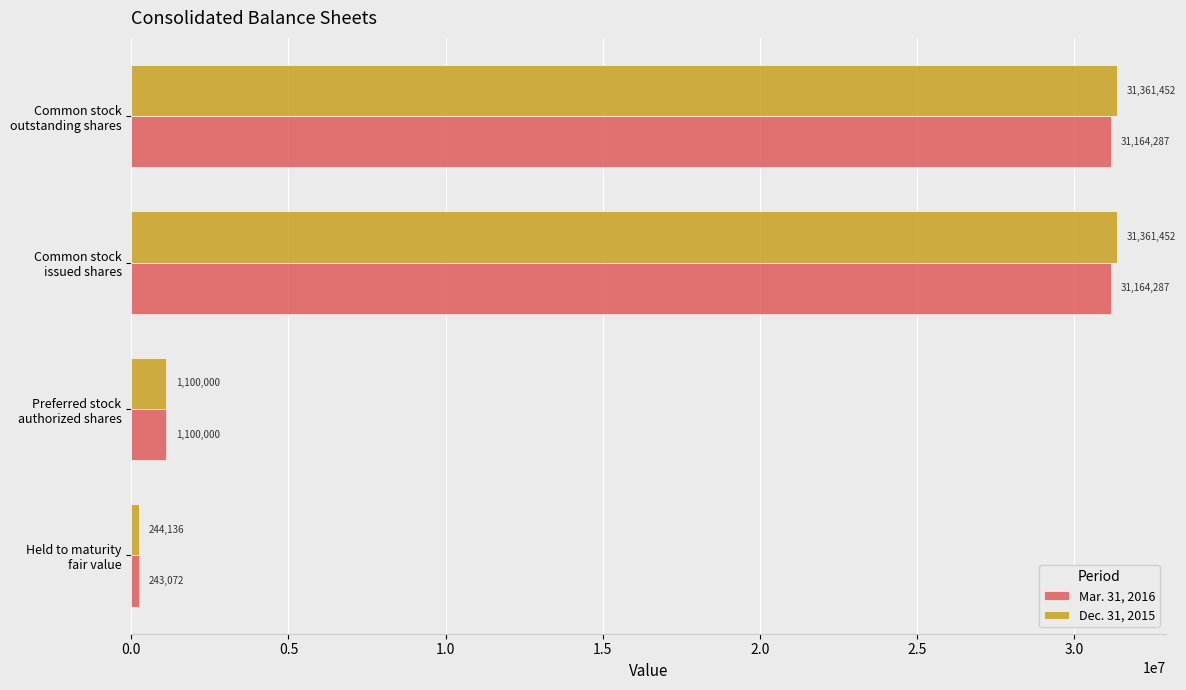

Which series has the largest range (max minus min)?

Dec. 31, 2015